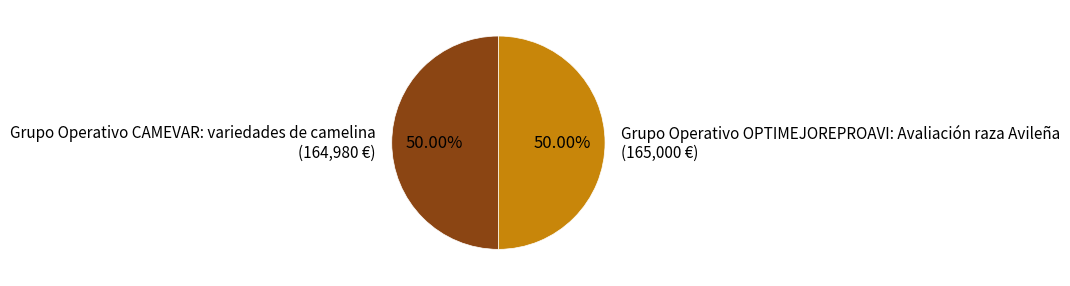

What percentage is the Grupo Operativo CAMEVAR: variedades de camelina slice, to the nearest percent?

50%